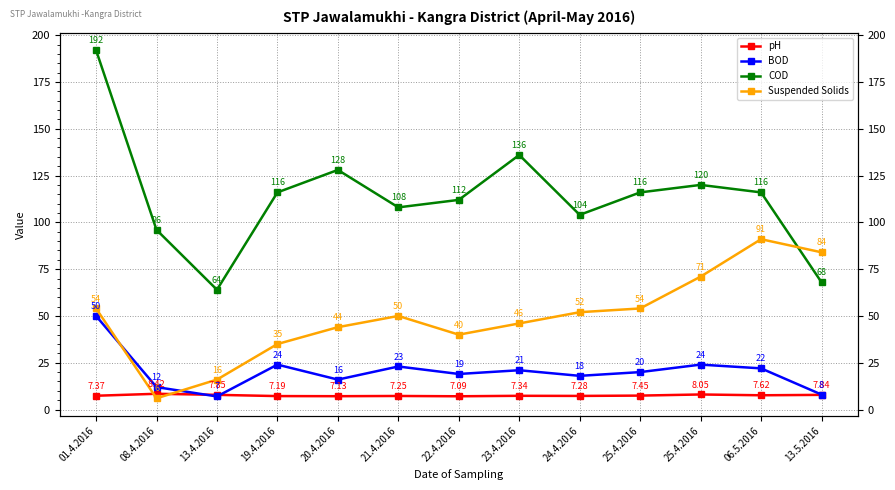

Rank the series by their maximum value, from highest to lowest.

COD, Suspended Solids, BOD, pH